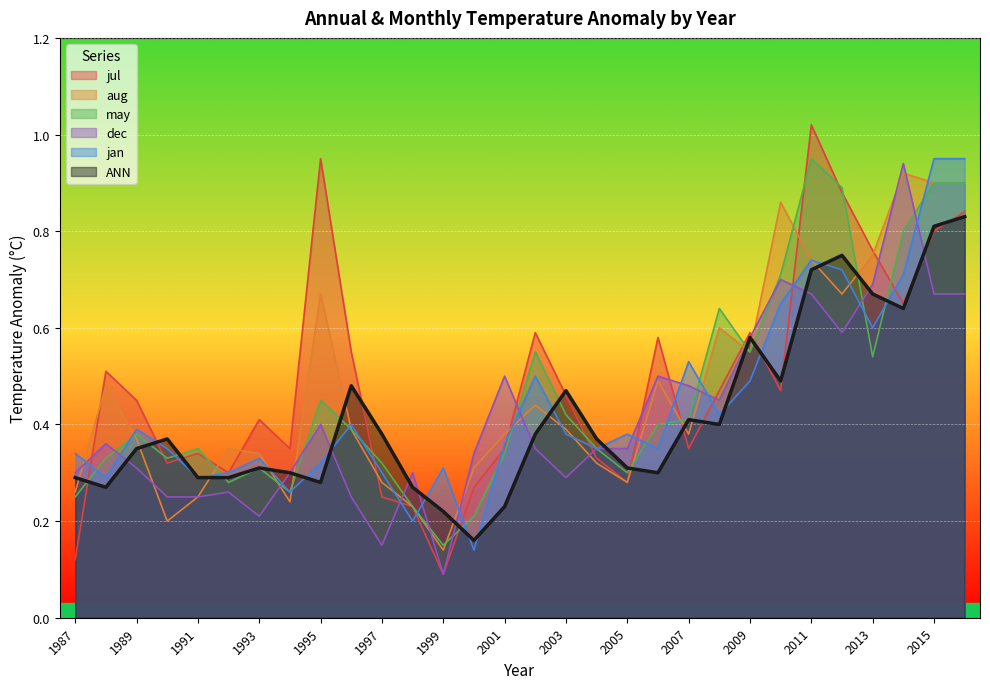

What is the difference between the maximum and second lowest values in the aug series?

0.7